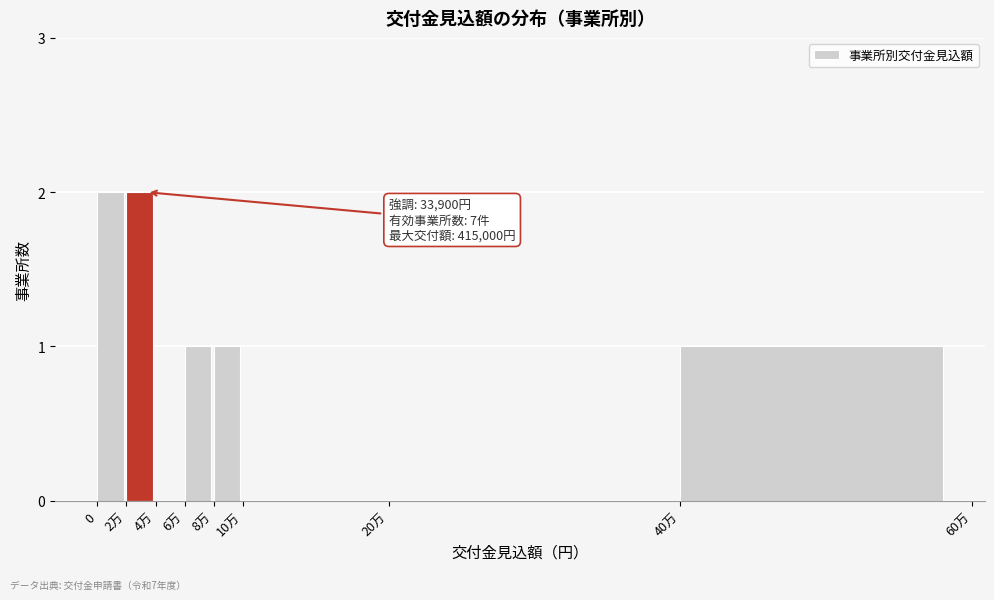

Reading left to right, extract all data points from this chart.

0=2	2万=2	4万=0	6万=1	8万=1	10万=0	20万=0	40万=1